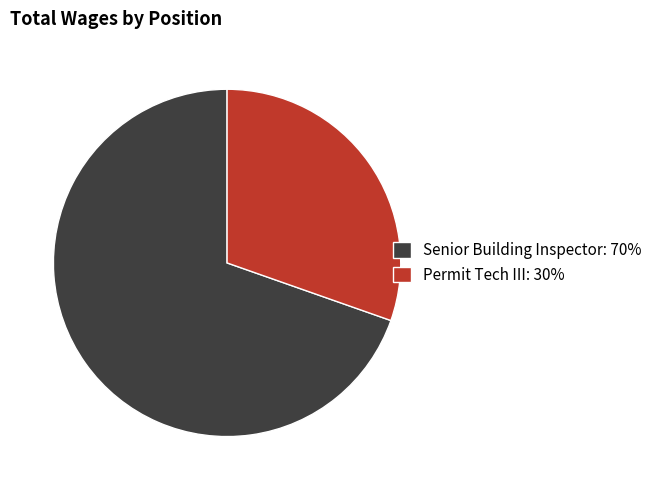

Is Permit Tech III: 30% the majority of the pie?

No